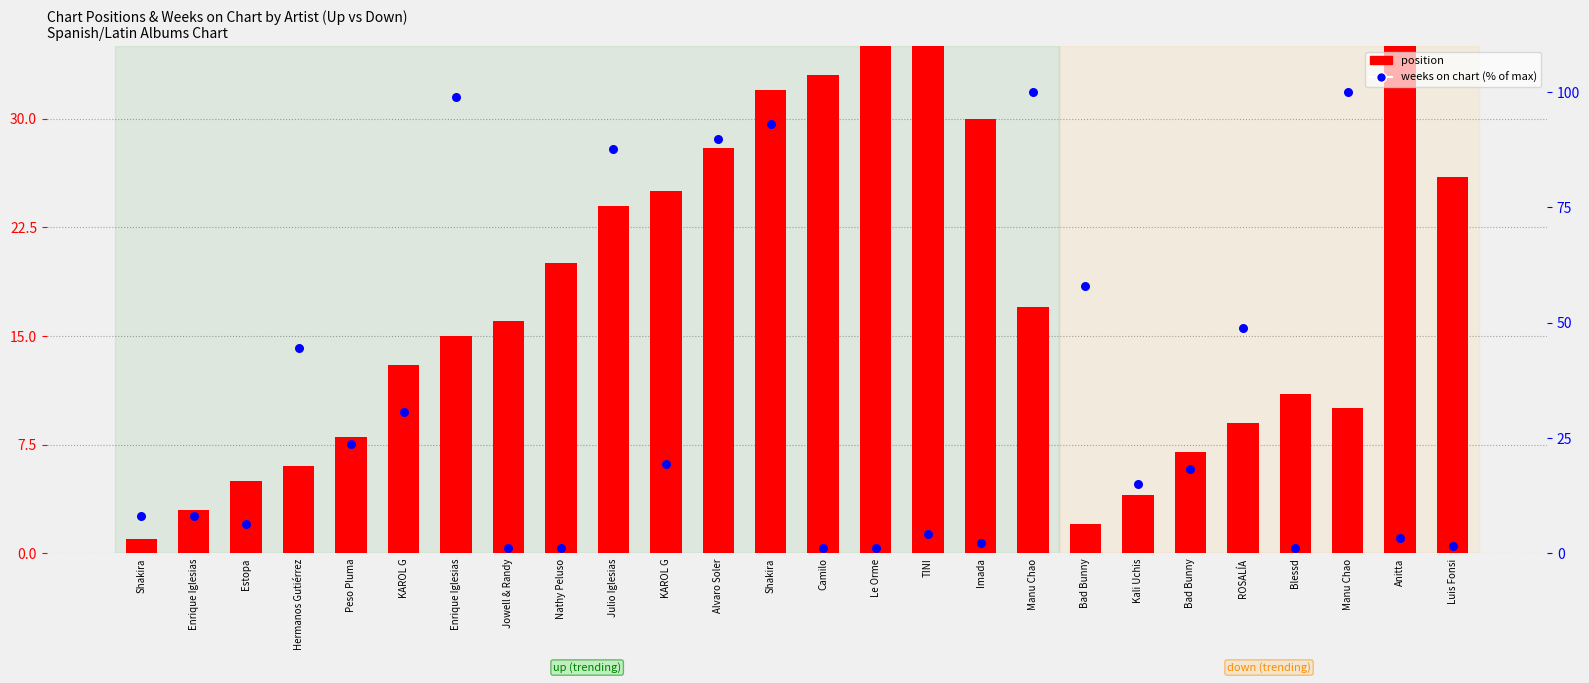

Is the value of weeks on chart (% of max) at KAROL G greater than the value of position at Blessd?

Yes